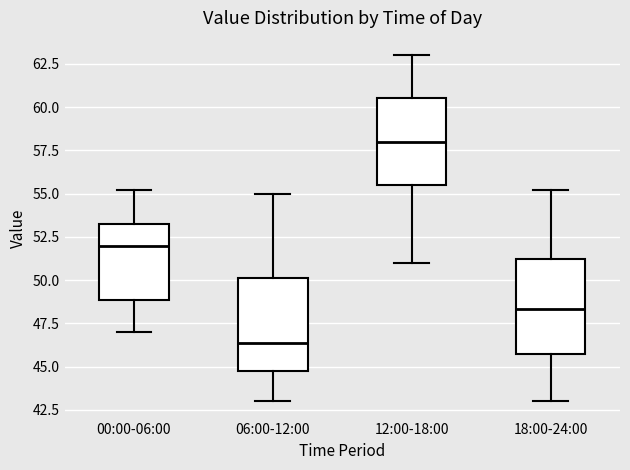

Which box has the lowest median line?

06:00-12:00